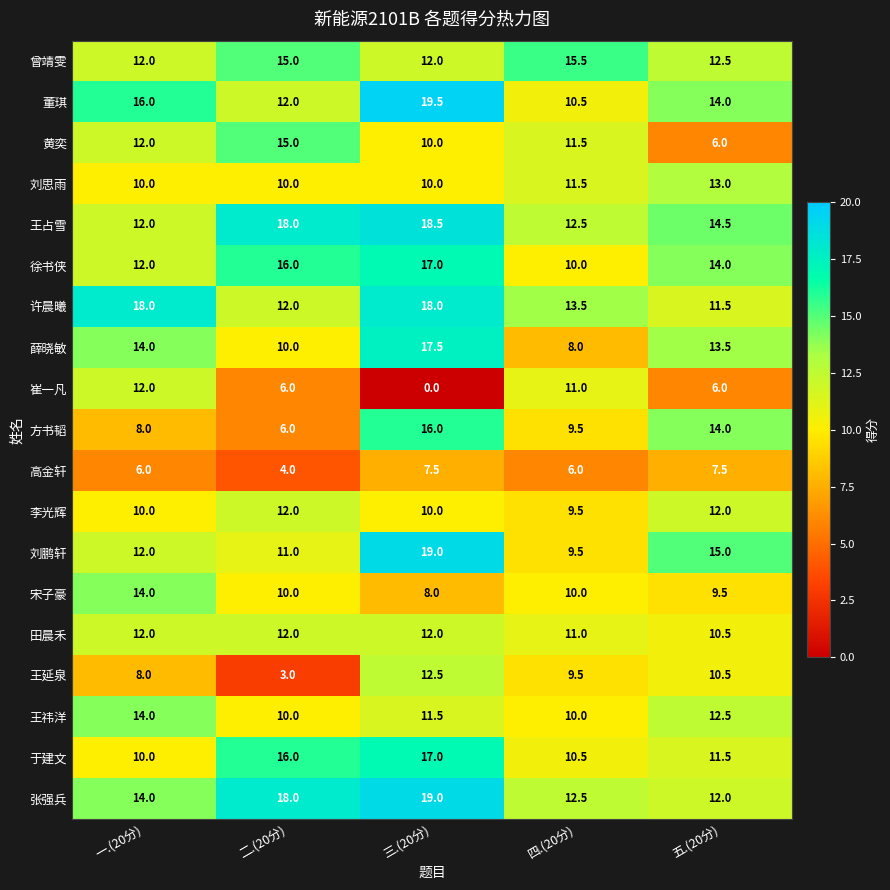

How many distinct data groups are displayed?

19